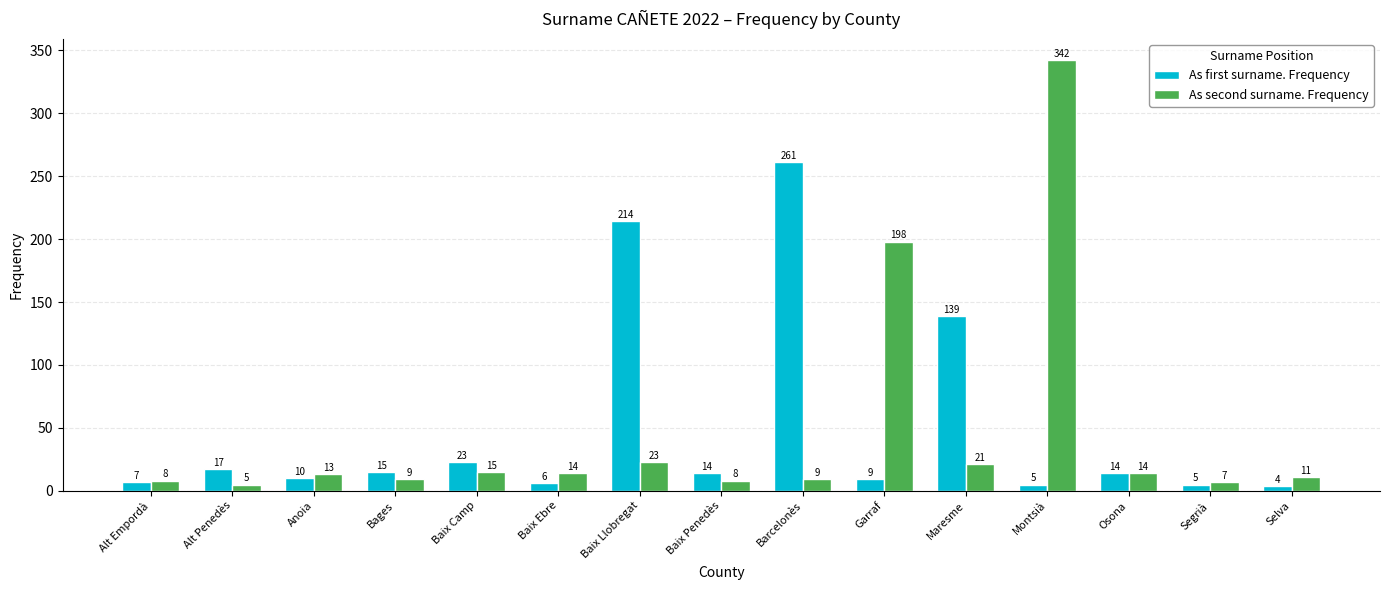

Rank the series at Garraf from highest to lowest value.

As second surname. Frequency, As first surname. Frequency